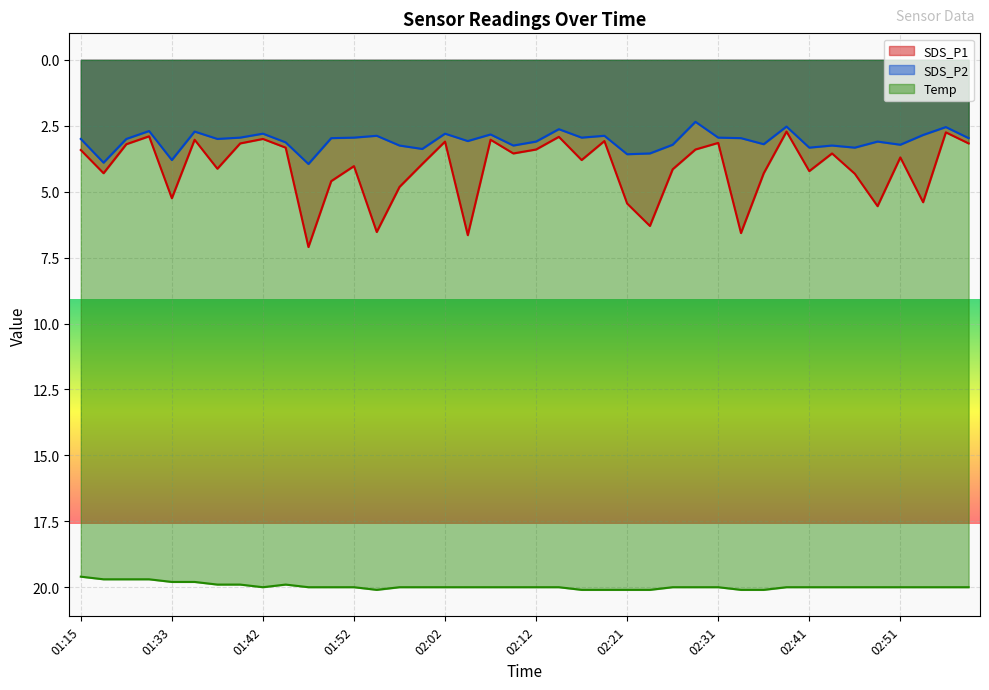

Does the chart display data point markers on the line(s)?

No